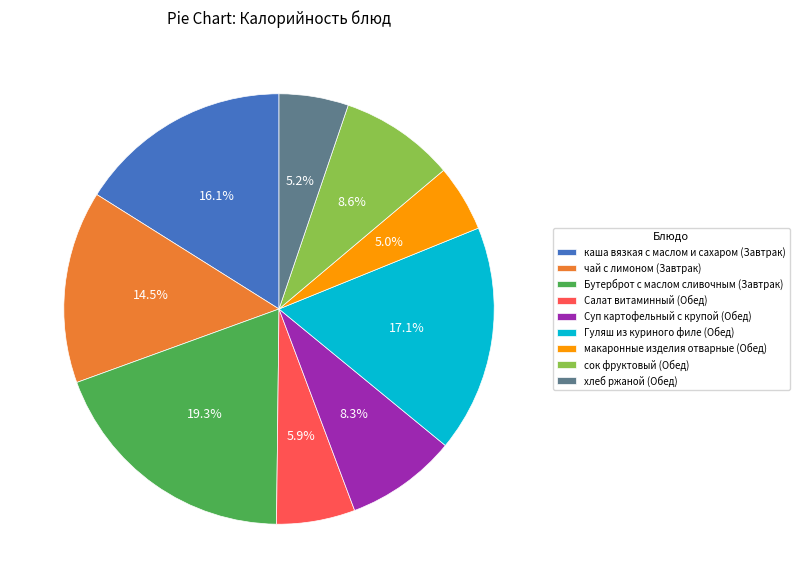

Does сок фруктовый (Обед) account for over 50% of the chart?

No